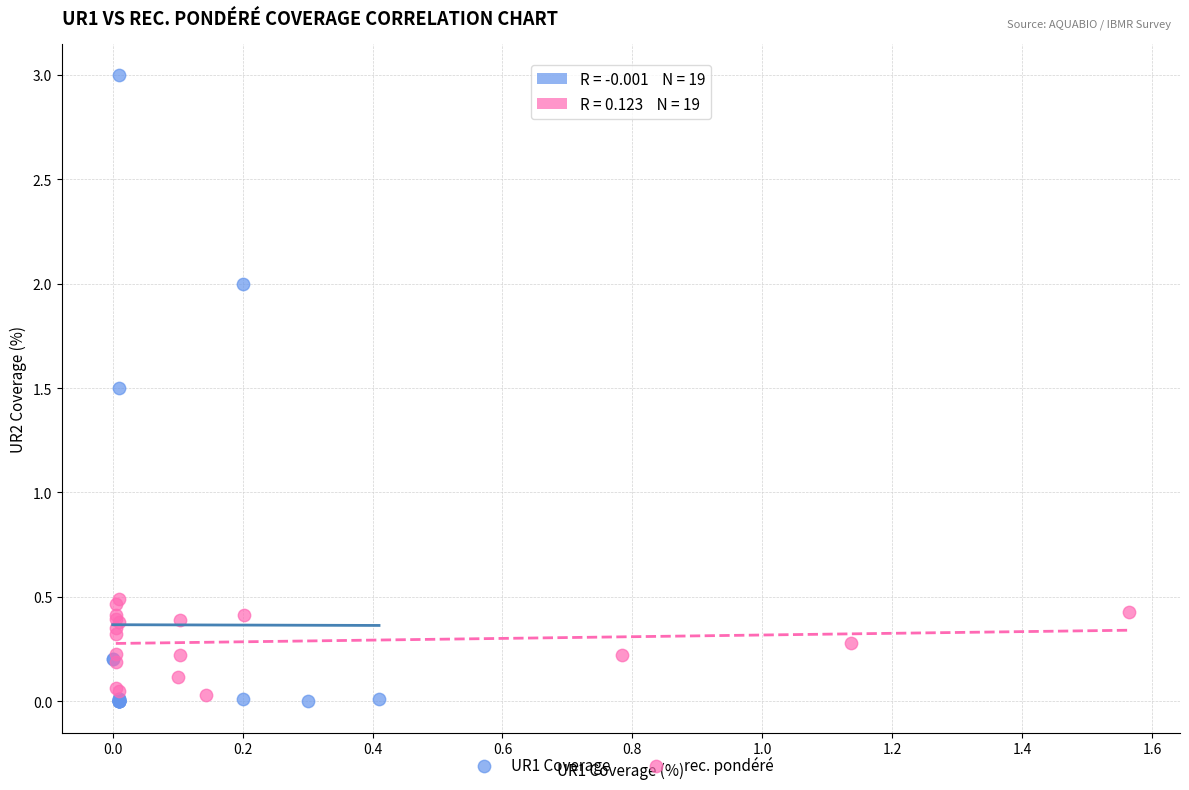

What are all the series names shown in the legend?

UR1 Coverage, rec. pondéré